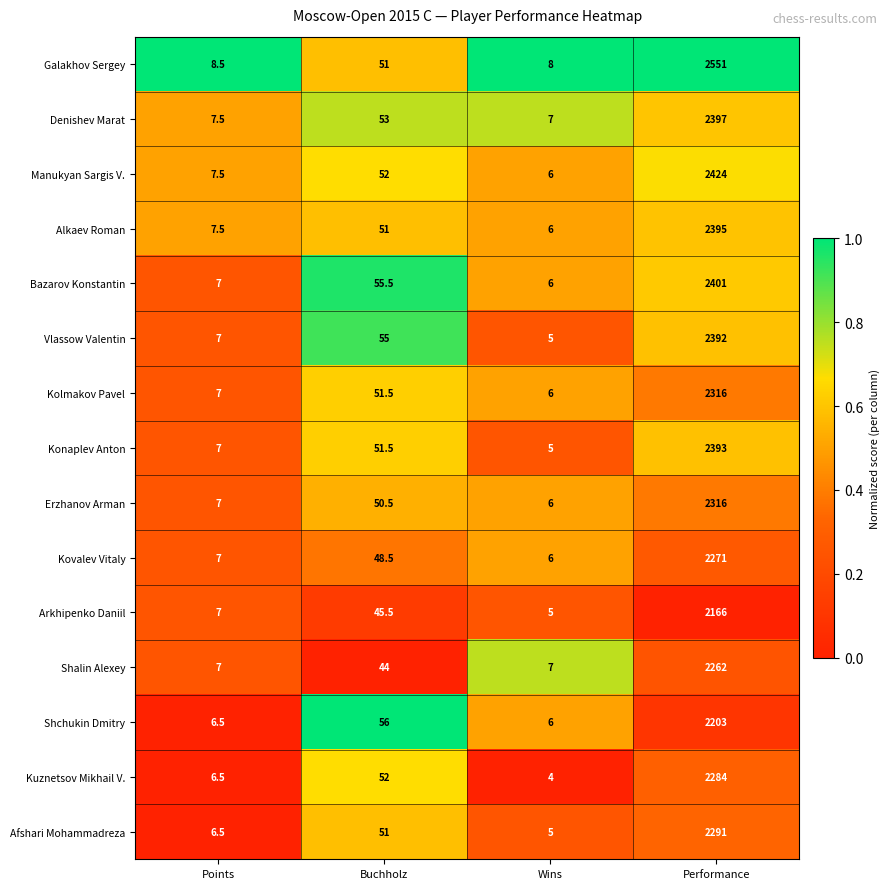

Rank the categories by Kolmakov Pavel value from highest to lowest.

Performance, Buchholz, Points, Wins